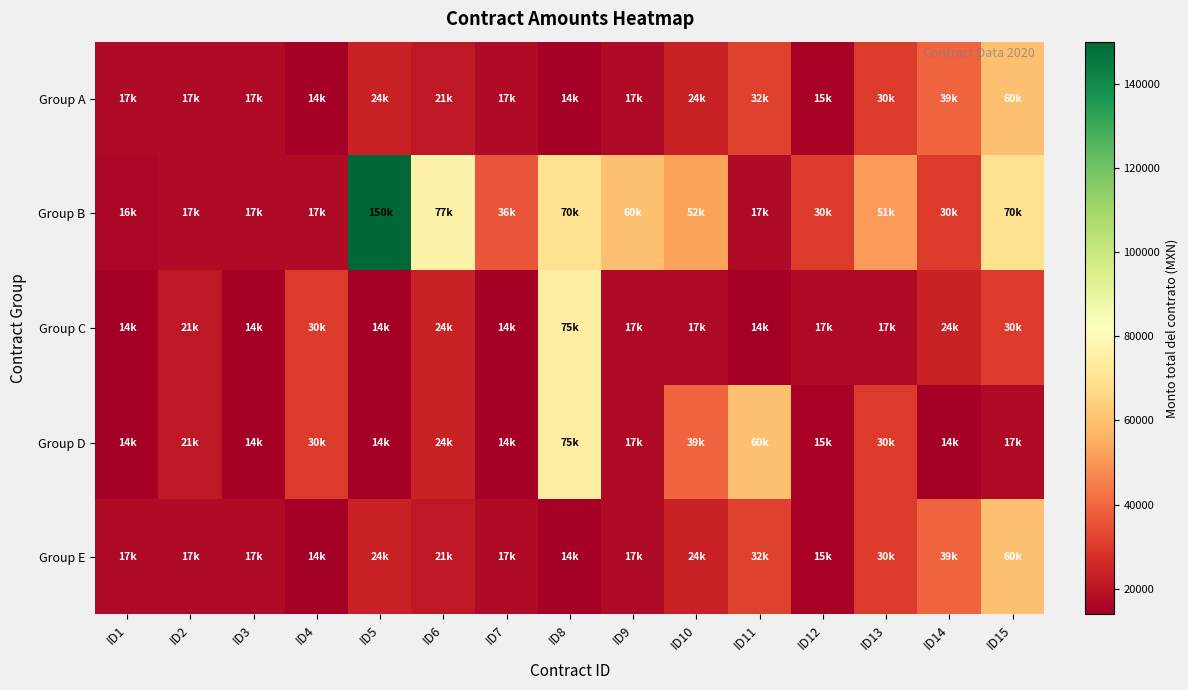

What is the difference between the highest and lowest values at ID6?

55560